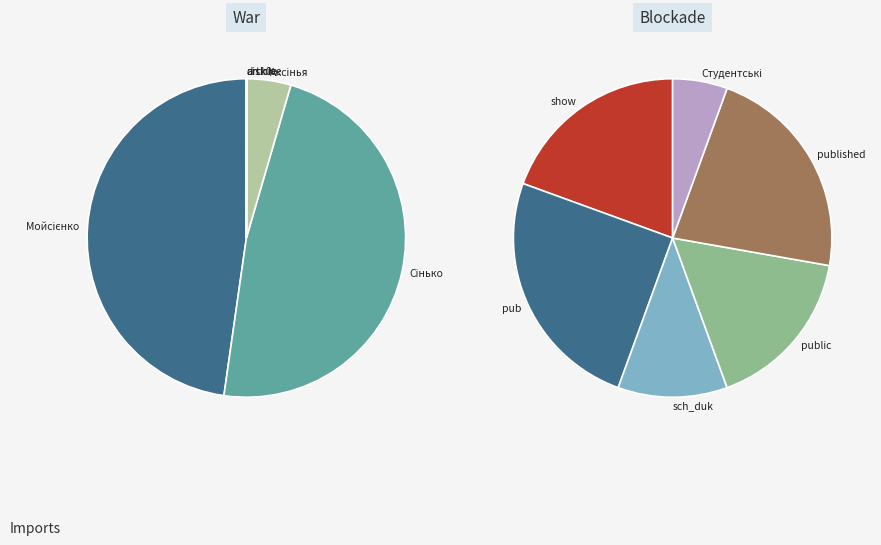

Is it true that published is 12% of the pie?

False